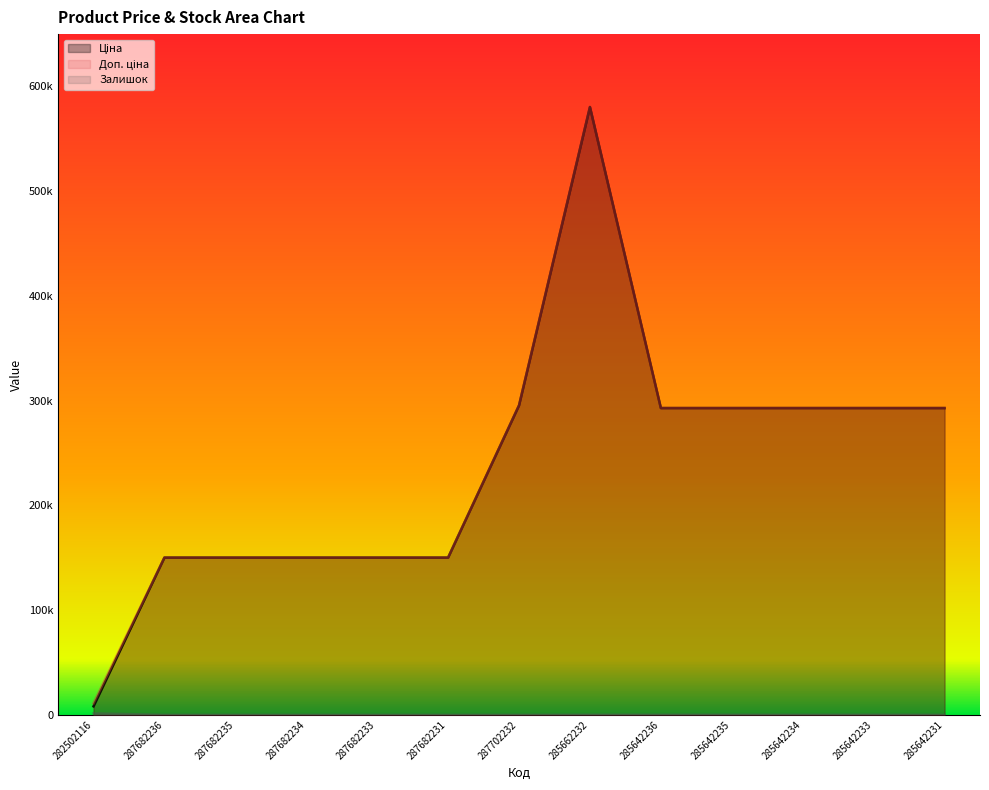

How many lines are shown in the chart?

3